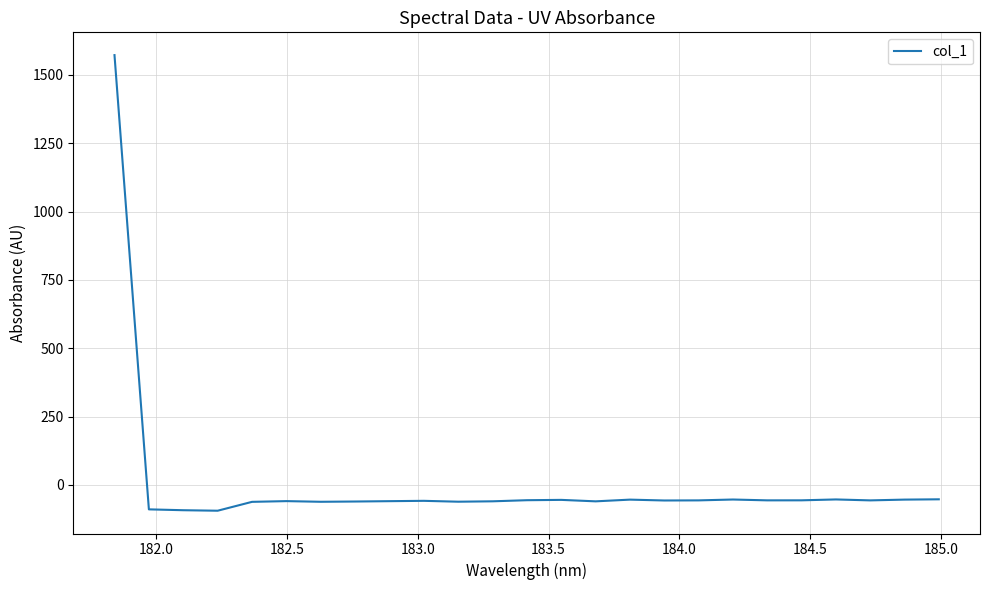

What is the difference between the maximum and minimum values?

1666.7